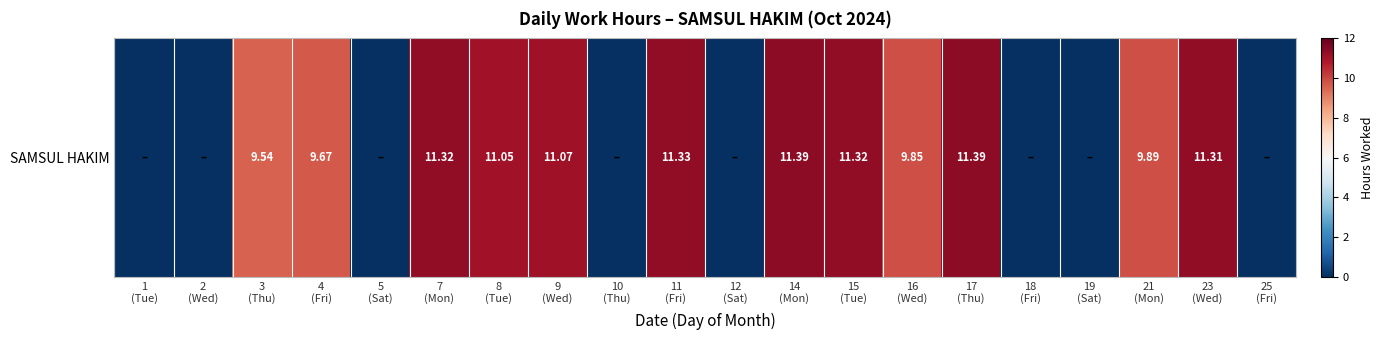

Reading left to right, what are all the values shown in this chart?

1
(Tue)=0.0	2
(Wed)=0.0	3
(Thu)=9.5	4
(Fri)=9.7	5
(Sat)=0.0	7
(Mon)=11.3	8
(Tue)=11.1	9
(Wed)=11.1	10
(Thu)=0.0	11
(Fri)=11.3	12
(Sat)=0.0	14
(Mon)=11.4	15
(Tue)=11.3	16
(Wed)=9.8	17
(Thu)=11.4	18
(Fri)=0.0	19
(Sat)=0.0	21
(Mon)=9.9	23
(Wed)=11.3	25
(Fri)=0.0